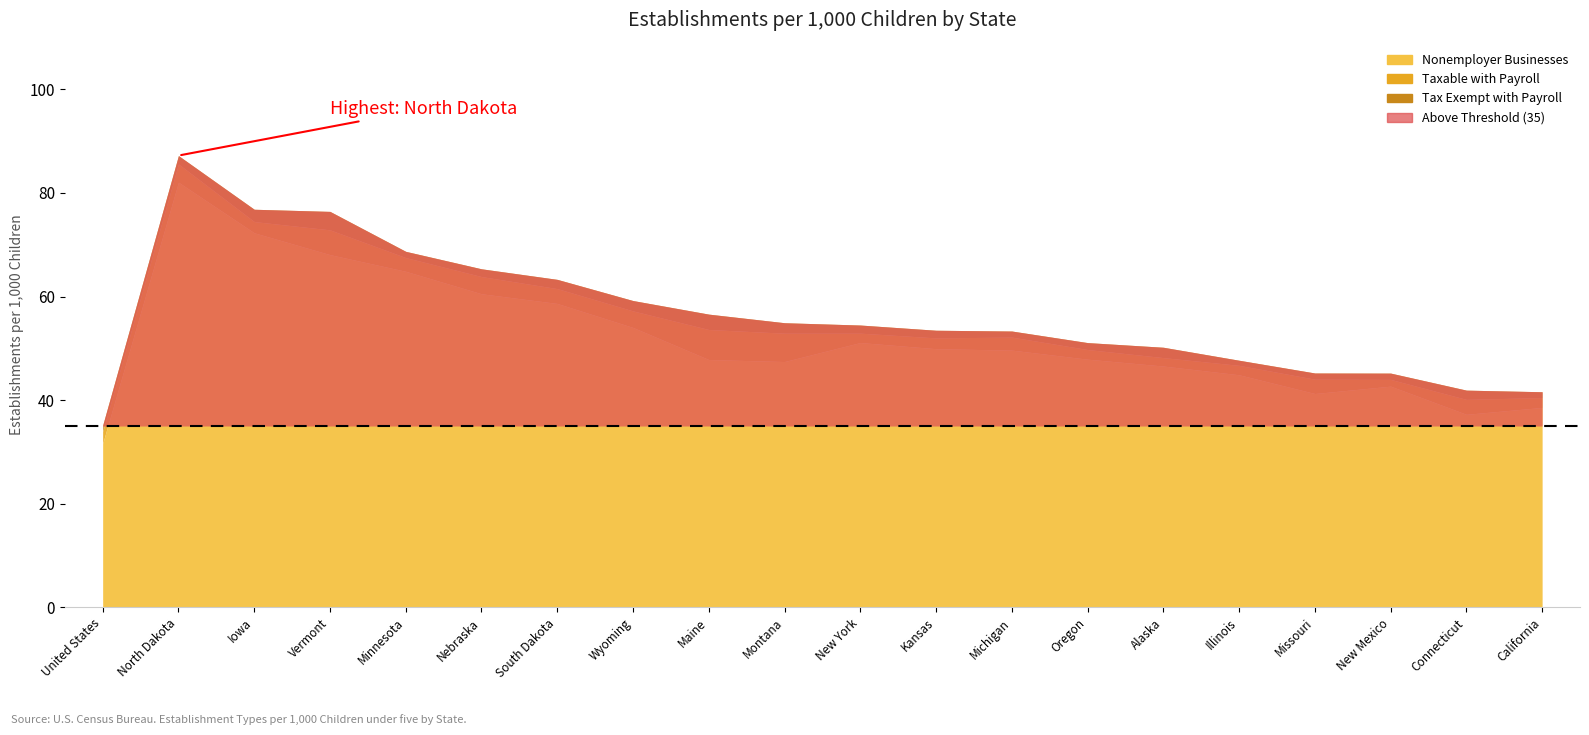

True or false: Tax Exempt with Payroll has a value of 0.4 at United States.

False